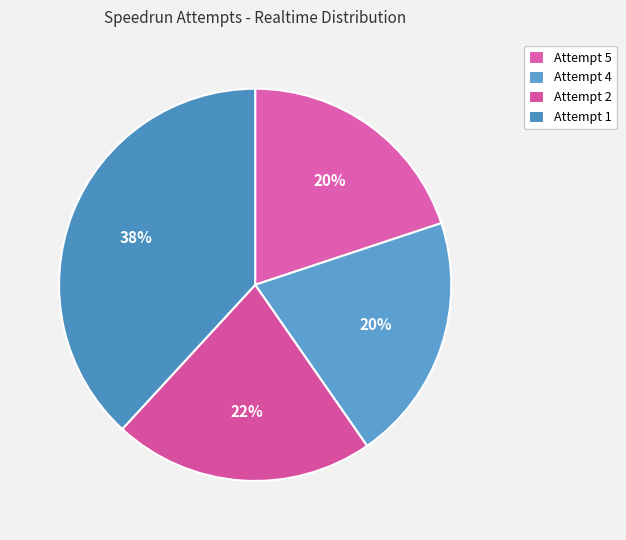

How many slices are in this pie chart?

4